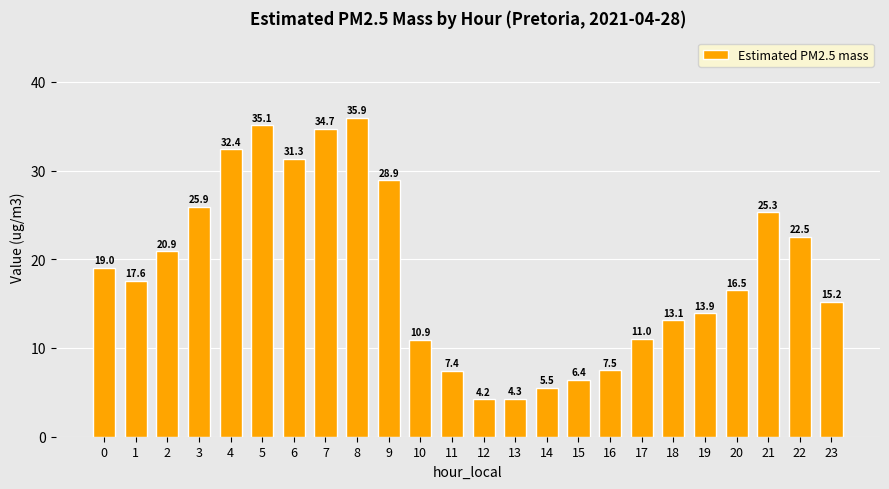

Is it true that the value at 8 is 35.9?

True